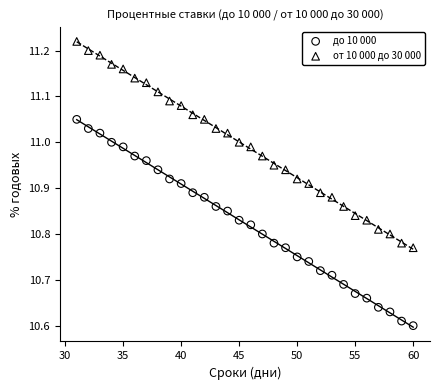

Which series reaches the maximum Y coordinate?

от 10 000 до 30 000